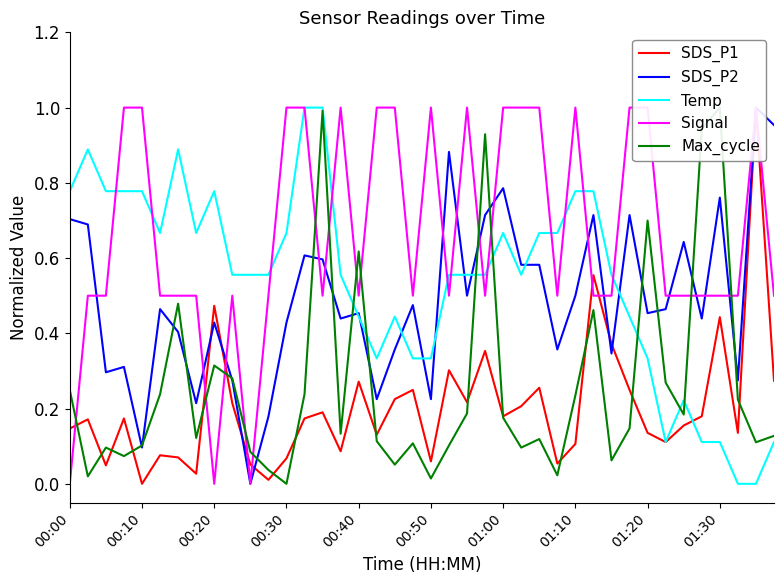

What is the highest value of the Temp series?

1.0